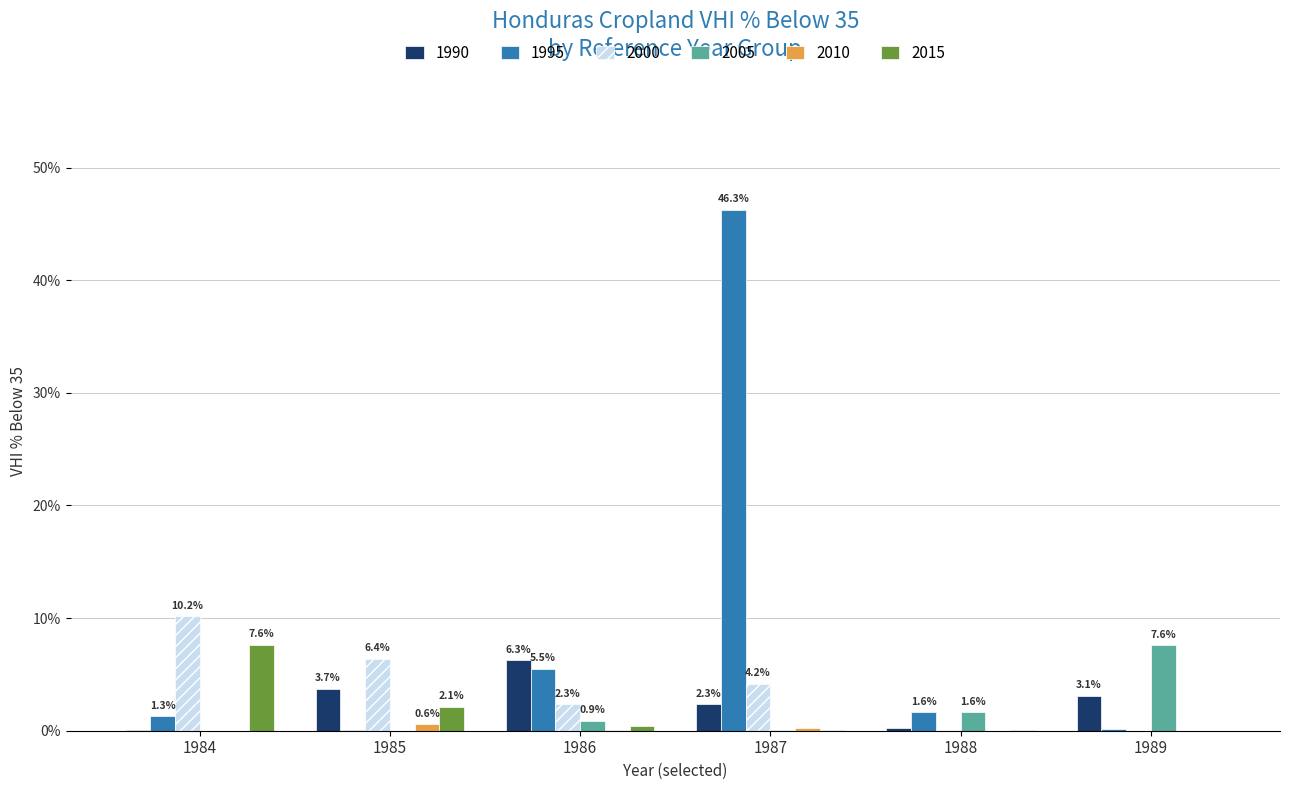

What is the highest value of the 2010 series?

0.6